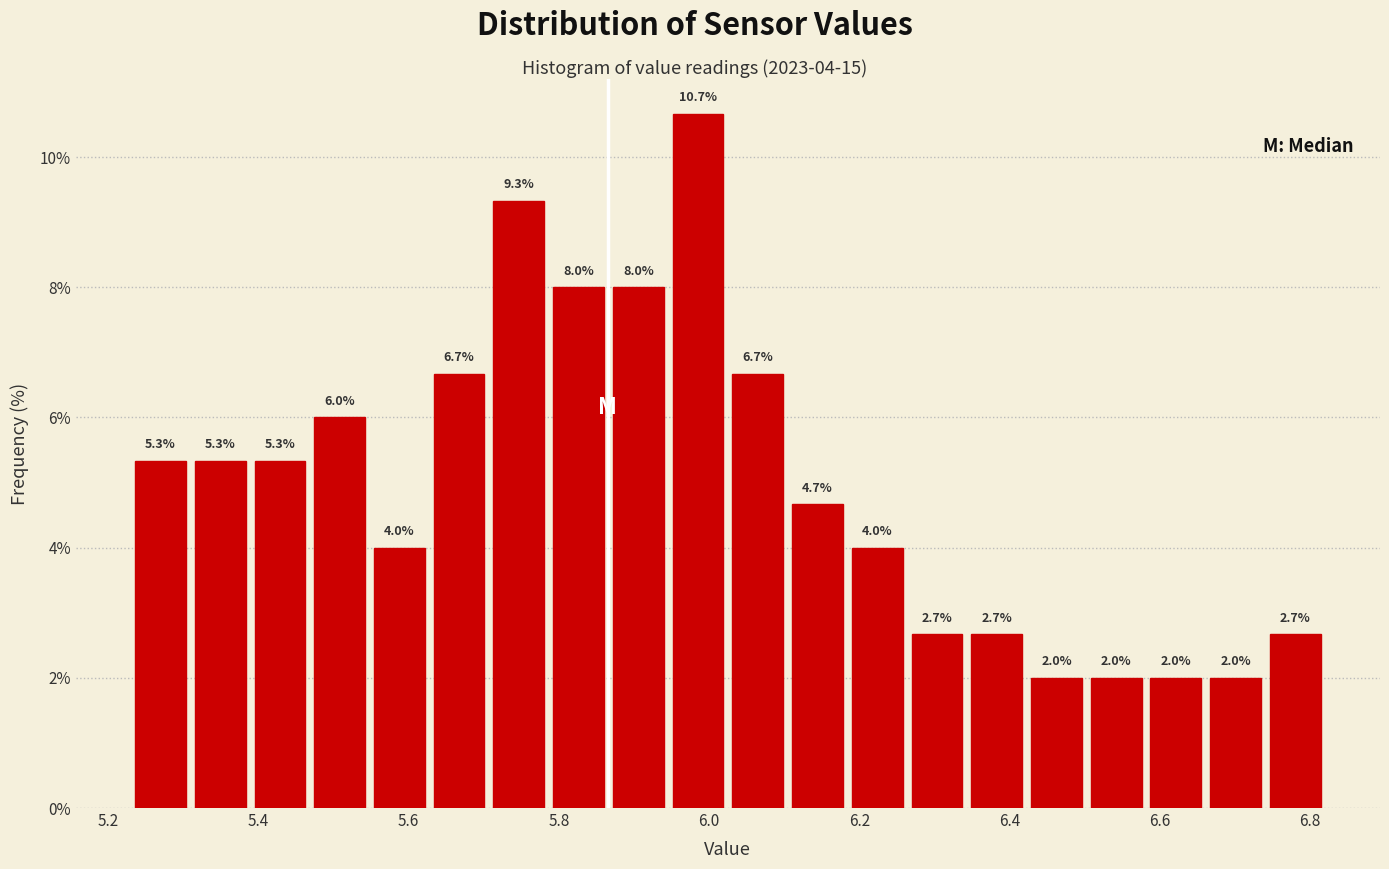

Around what value on the x-axis is the tallest bar? Give the approximate position of its centre, as read against the axis.

5.98